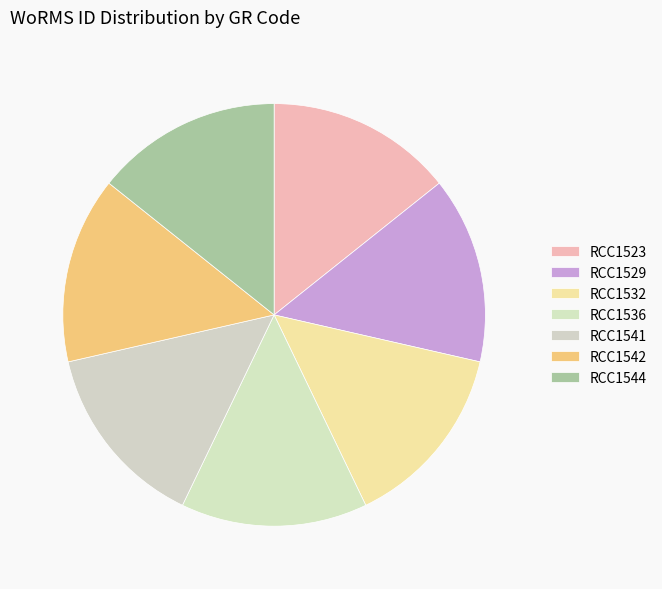

What is the largest slice in the pie chart?

RCC1523